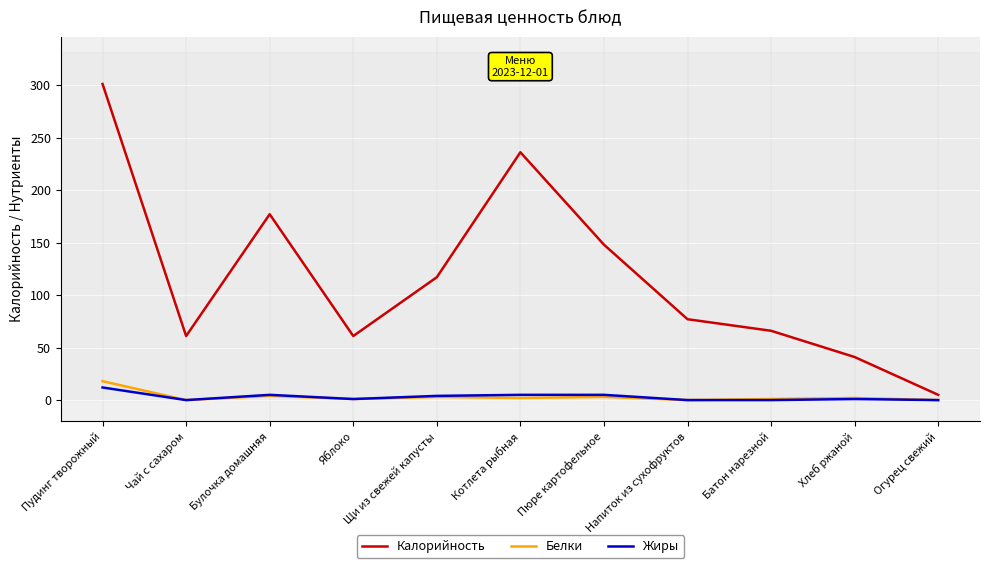

What position from the left is Напиток из сухофруктов?

8